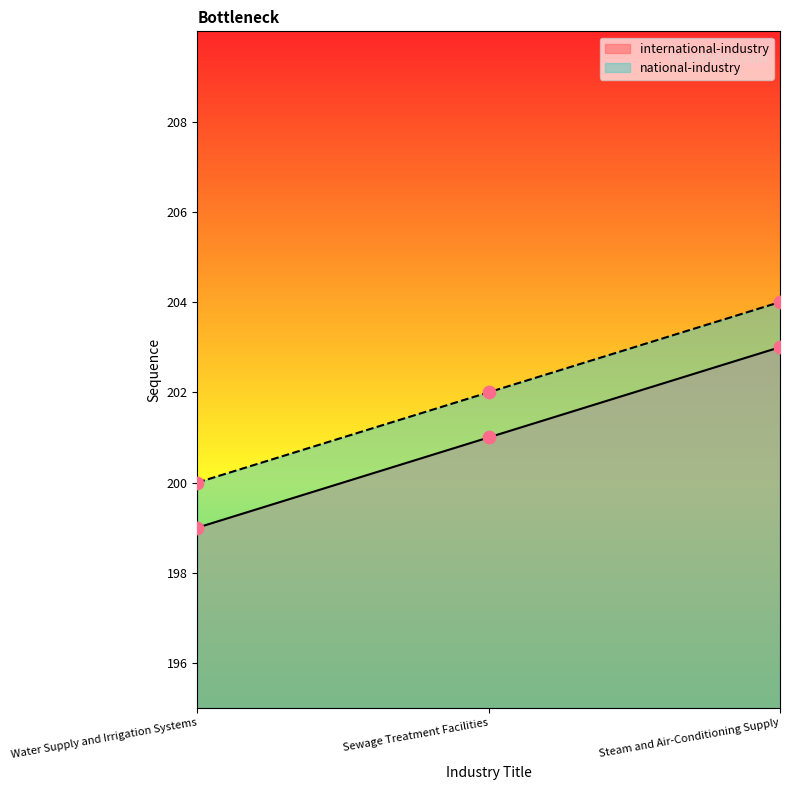

Which series contains the highest Y value?

national-industry